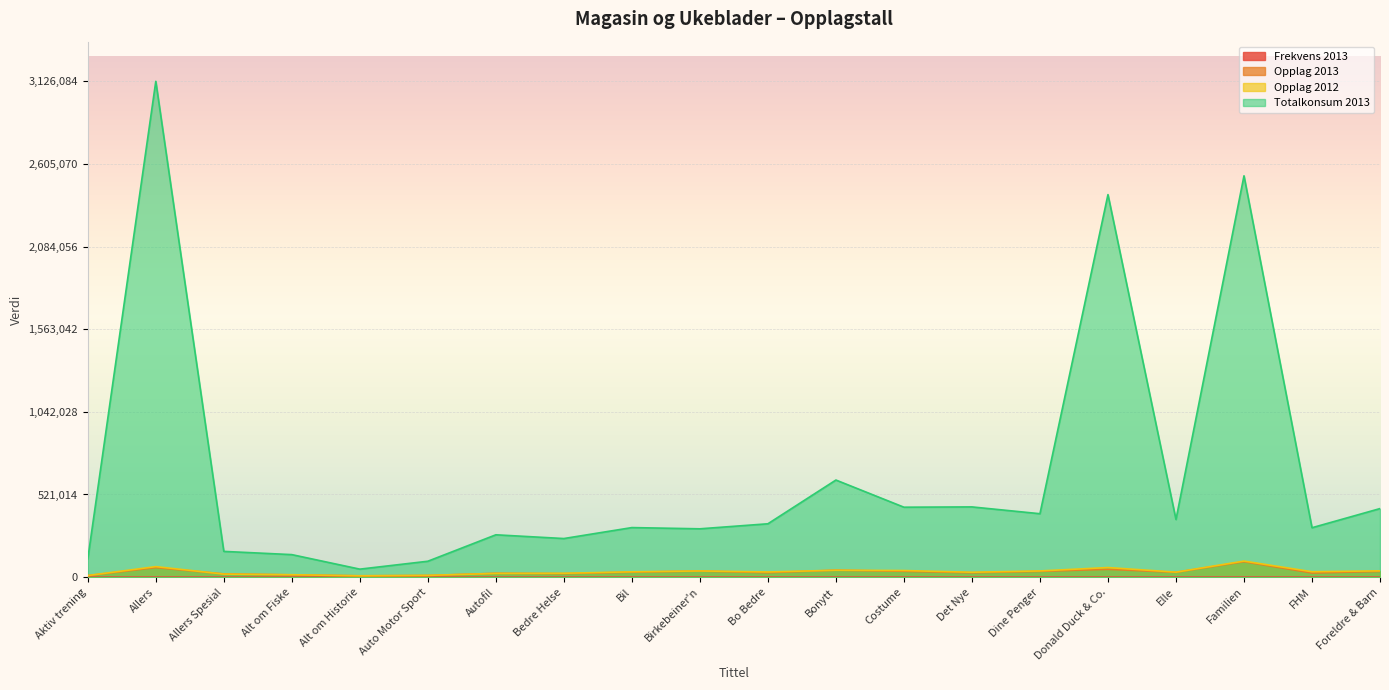

What is the total value across all series at Foreldre & Barn?

507766